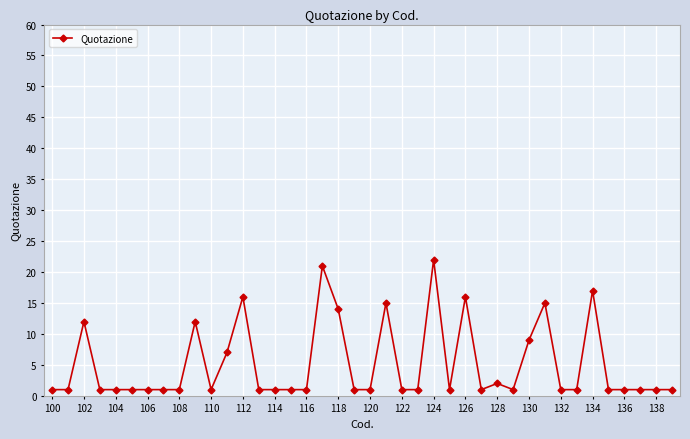

What is the average value?

5